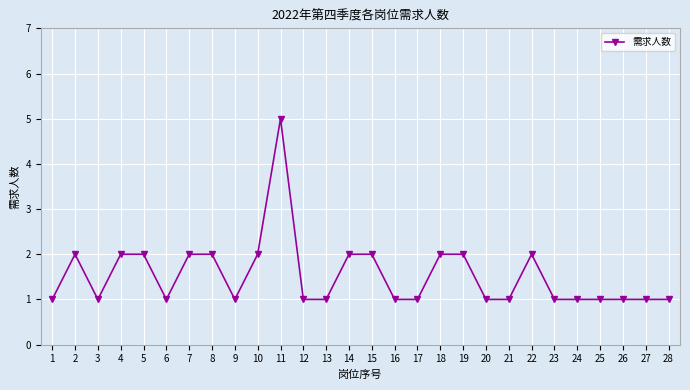

How many categories are shown in the chart?

28